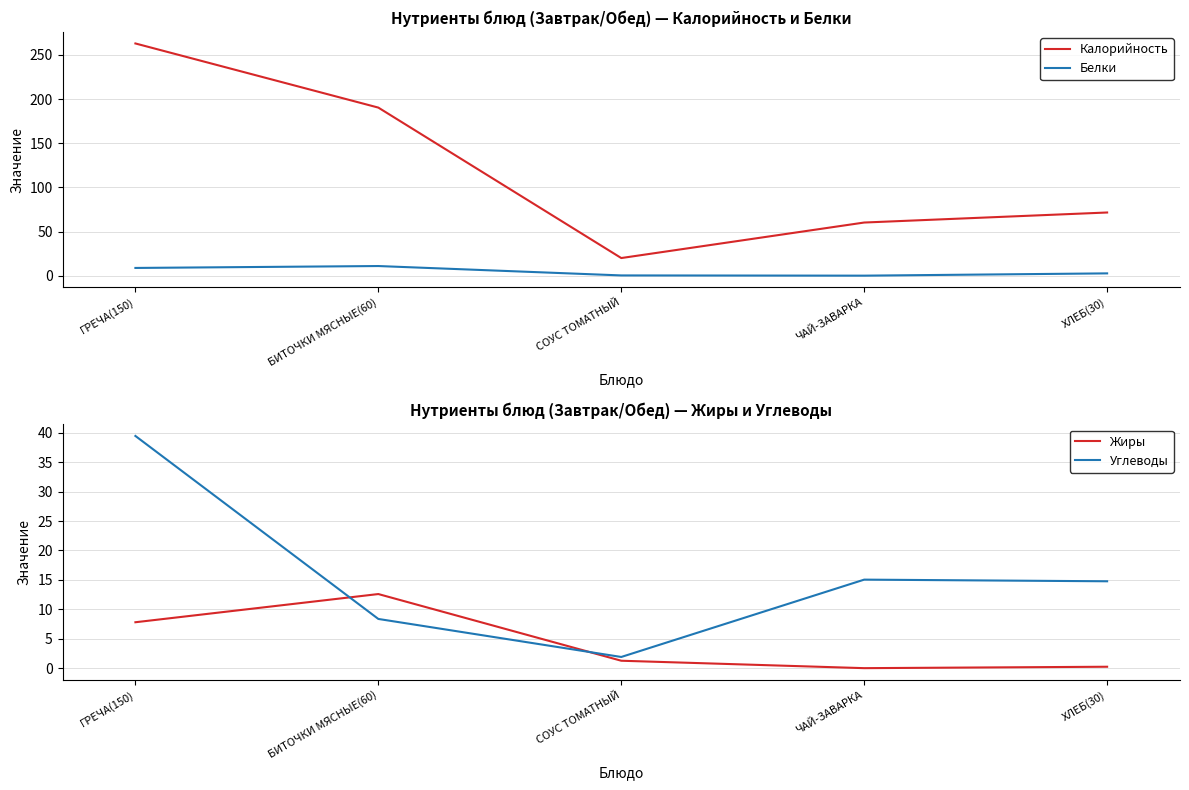

Reading left to right, extract all data points from this chart.

Калорийность: 263.0	190.3	19.9	60.2	71.5
Белки: 8.7	10.9	0.3	0.0	2.6
Жиры: 7.8	12.6	1.3	0.0	0.2
Углеводы: 39.5	8.4	1.9	15.0	14.8